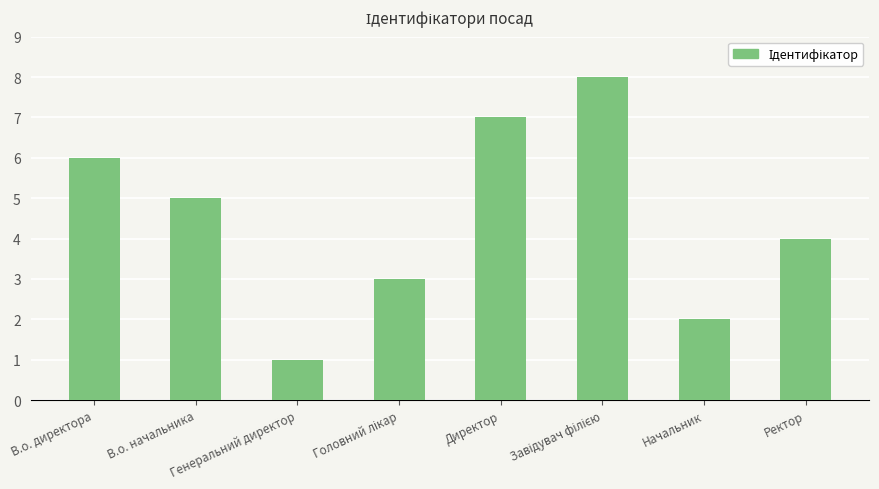

True or false: the data shows 4 at Ректор.

True